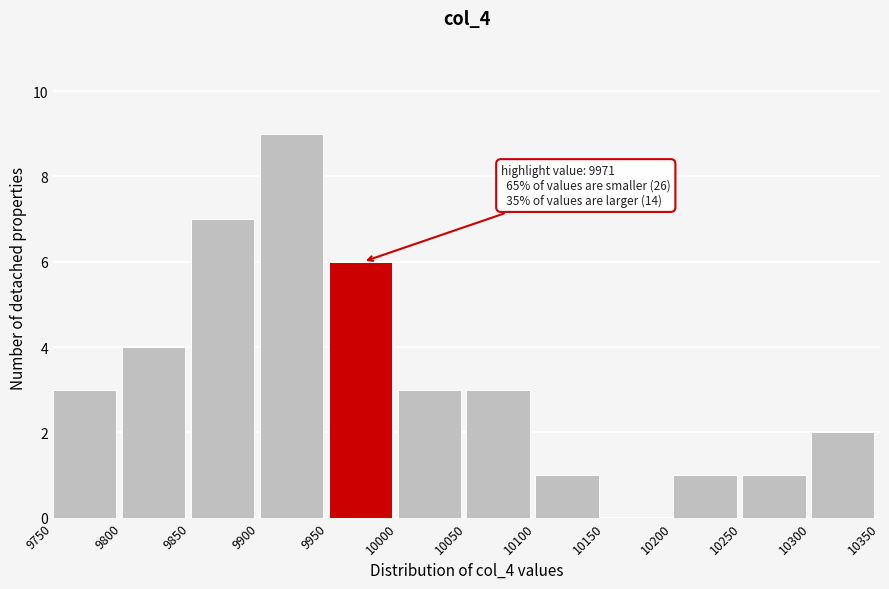

Over which range of the x-axis is the bar tallest?

9900 to 9950